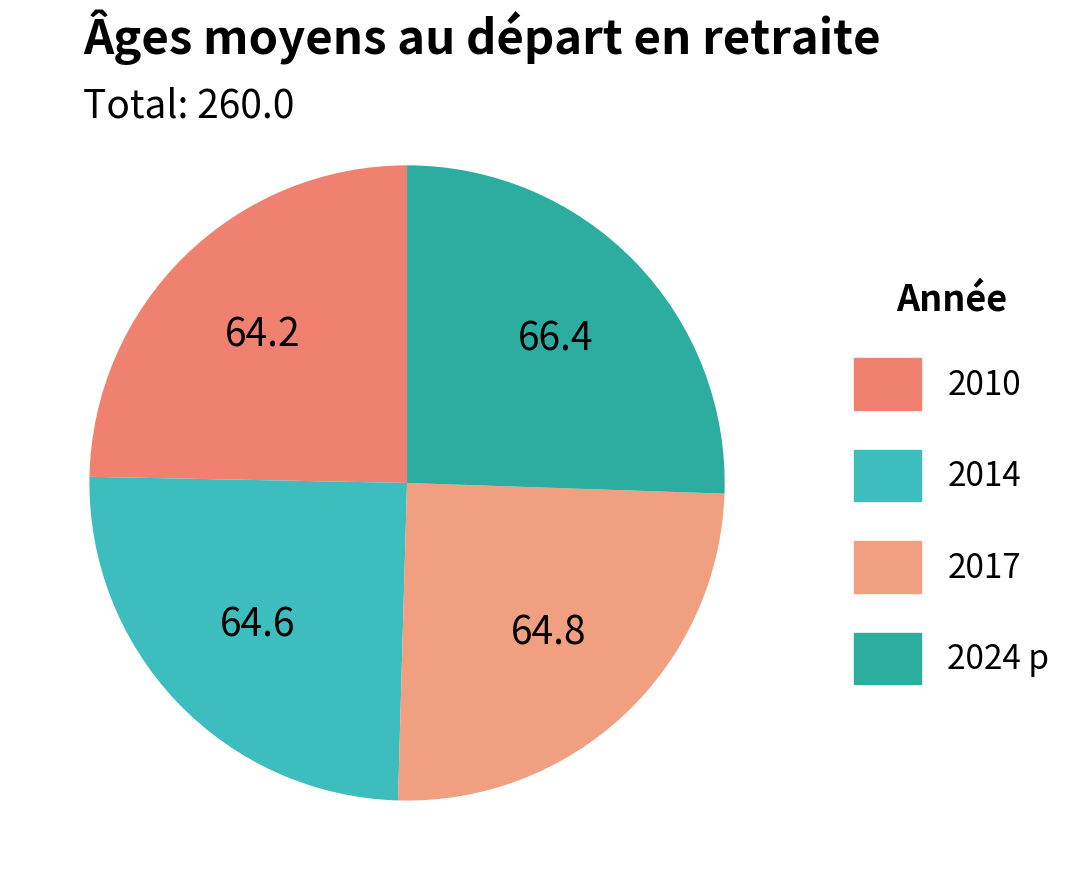

Is 2010 the majority of the pie?

No